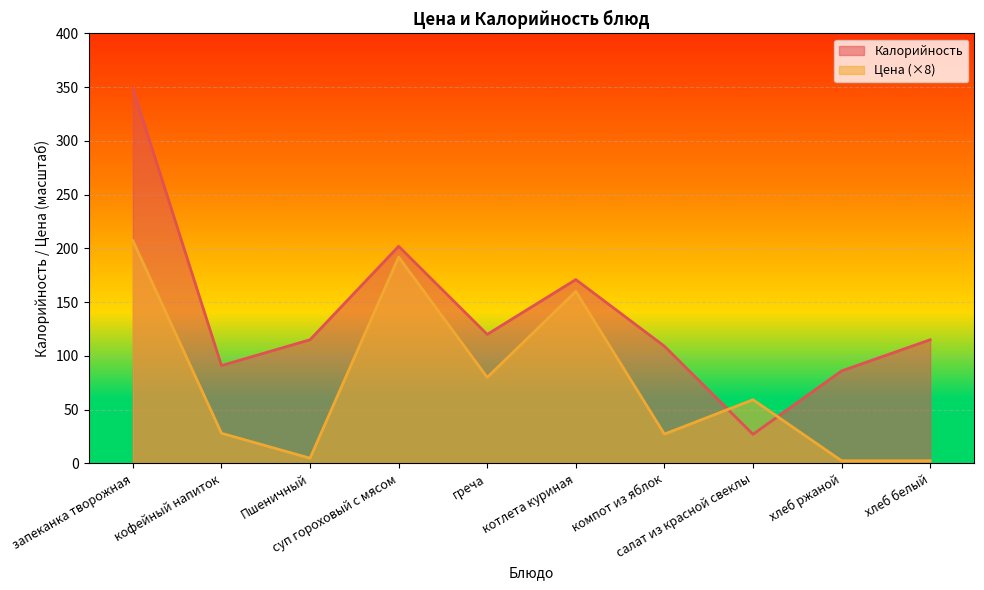

What is the sum of the Калорийность values at котлета куриная and хлеб белый?

286.0